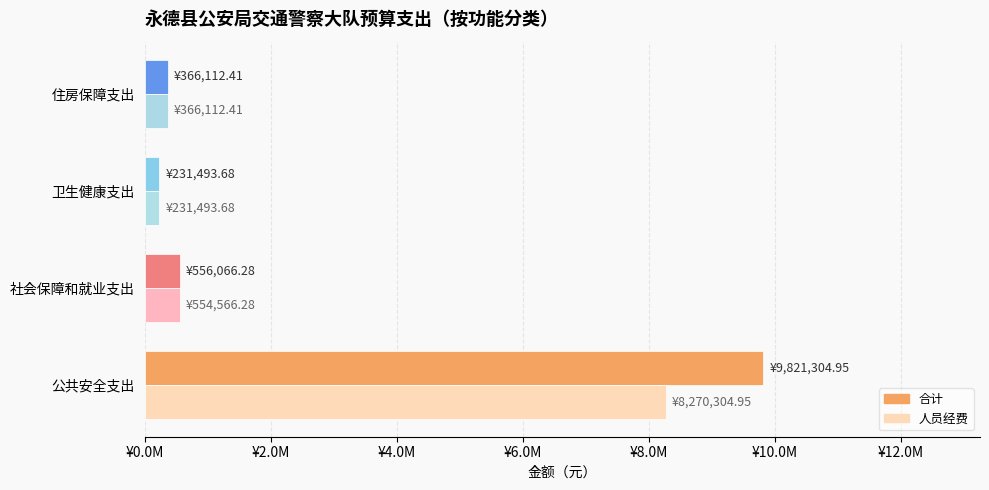

Rank the series by their maximum value, from highest to lowest.

合计, 人员经费